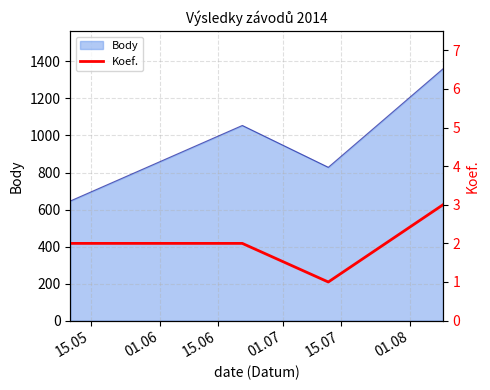

What is the maximum value for Body?

1360